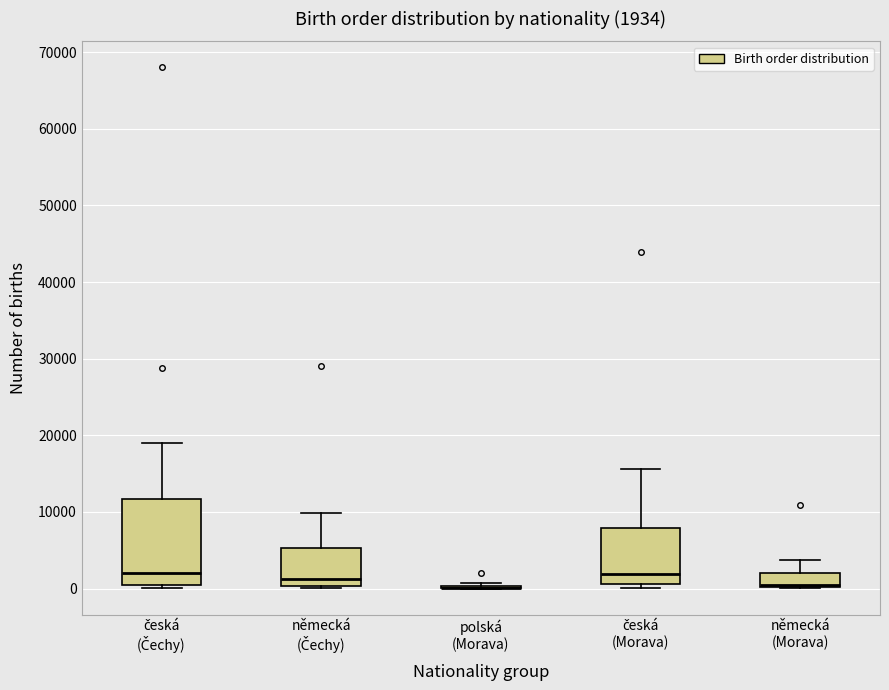

Which box is the tallest, from its lower edge to its upper edge?

česká (Čechy)